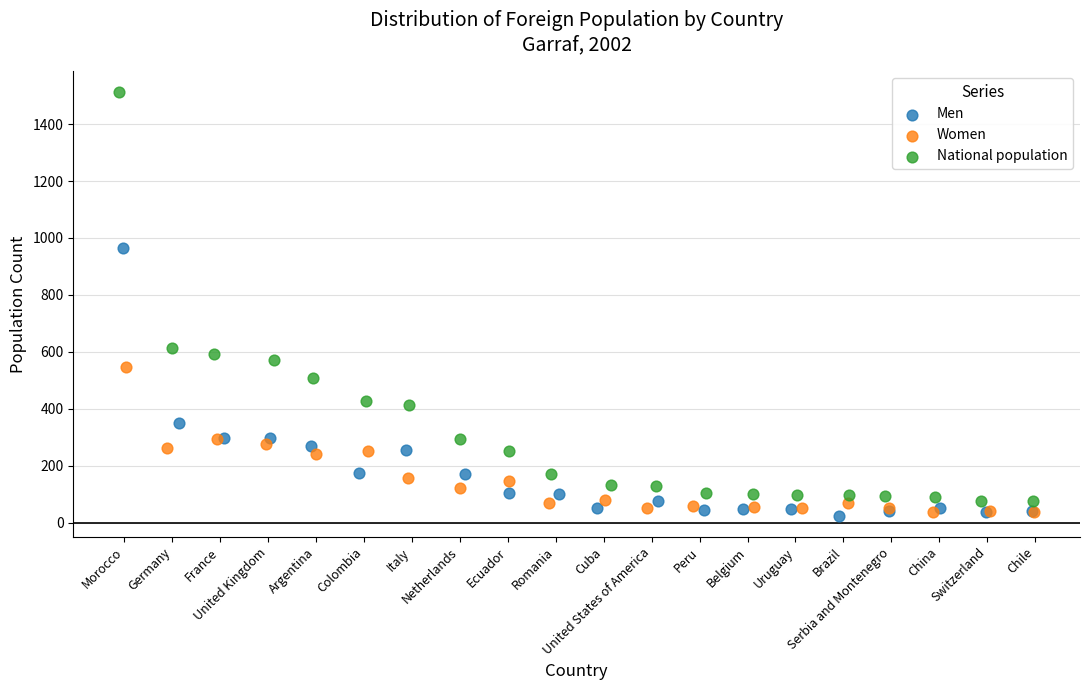

Which series has the widest spread of Y values?

National population